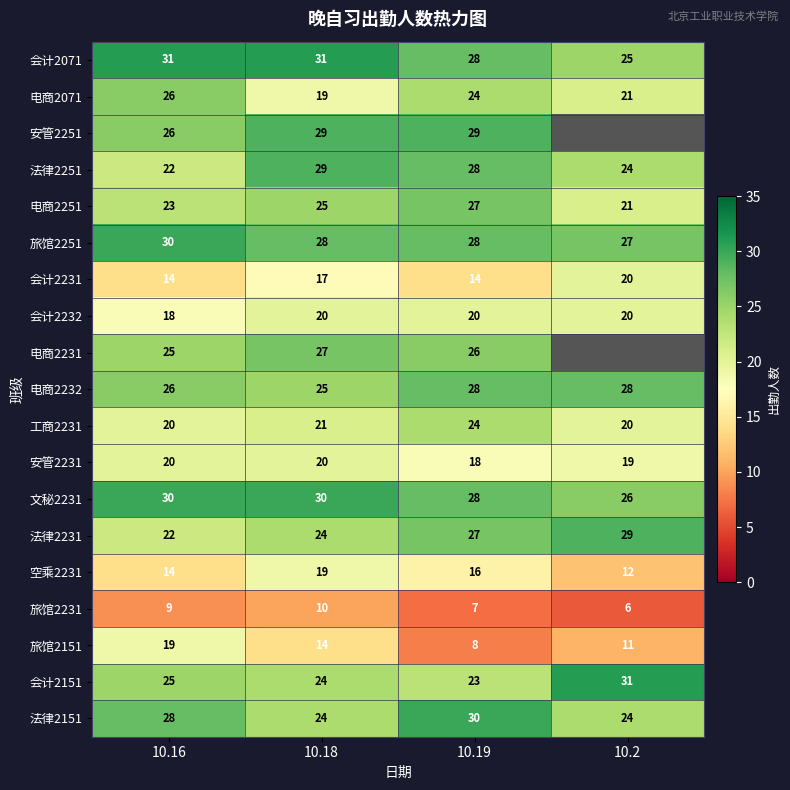

At which label does 法律2231 reach its minimum?

10.16